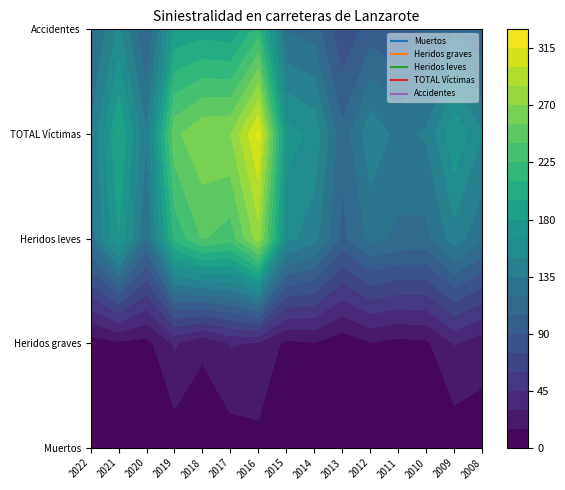

At which category is the sum across all series the highest?

2016